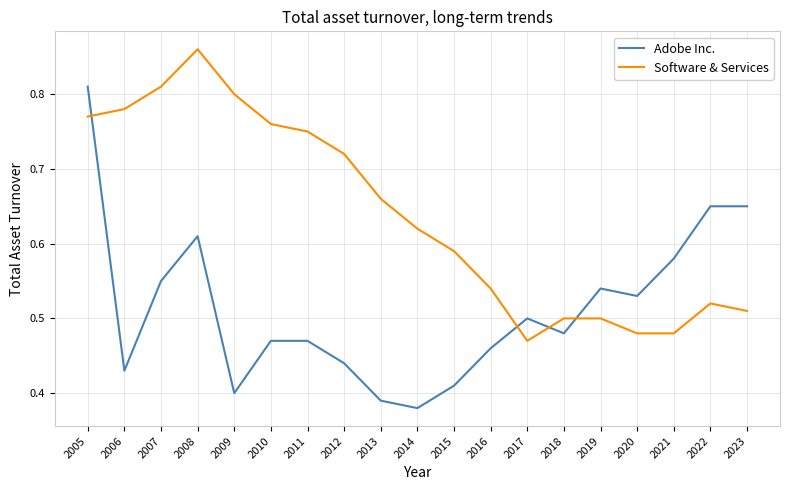

Which series changed the most between 2010 and 2012?

Software & Services